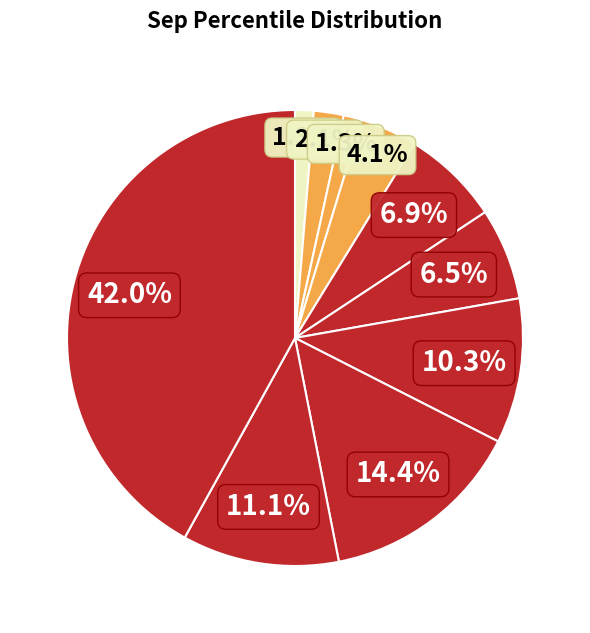

How many slices are in this pie chart?

10